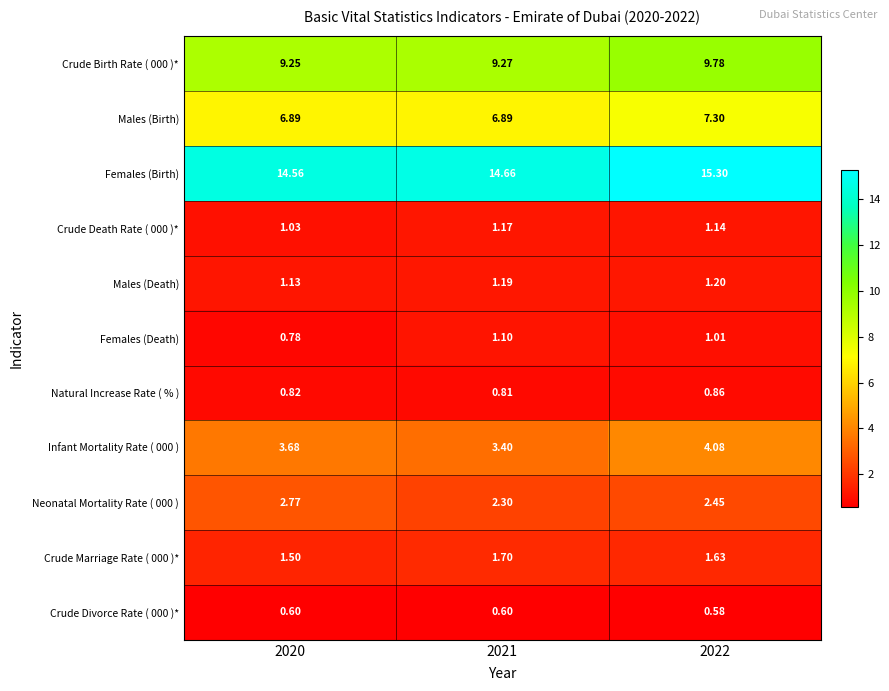

Count the number of data series in this chart.

11